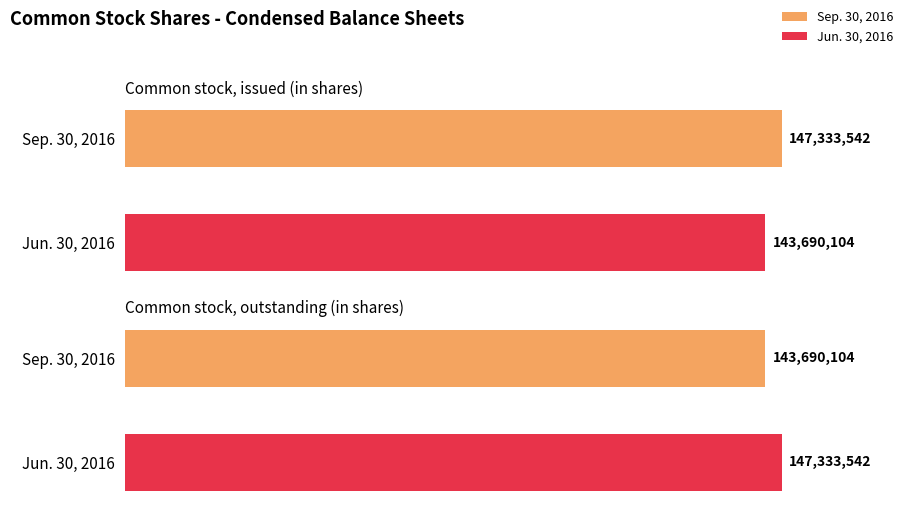

What is the smallest value displayed?

143690104